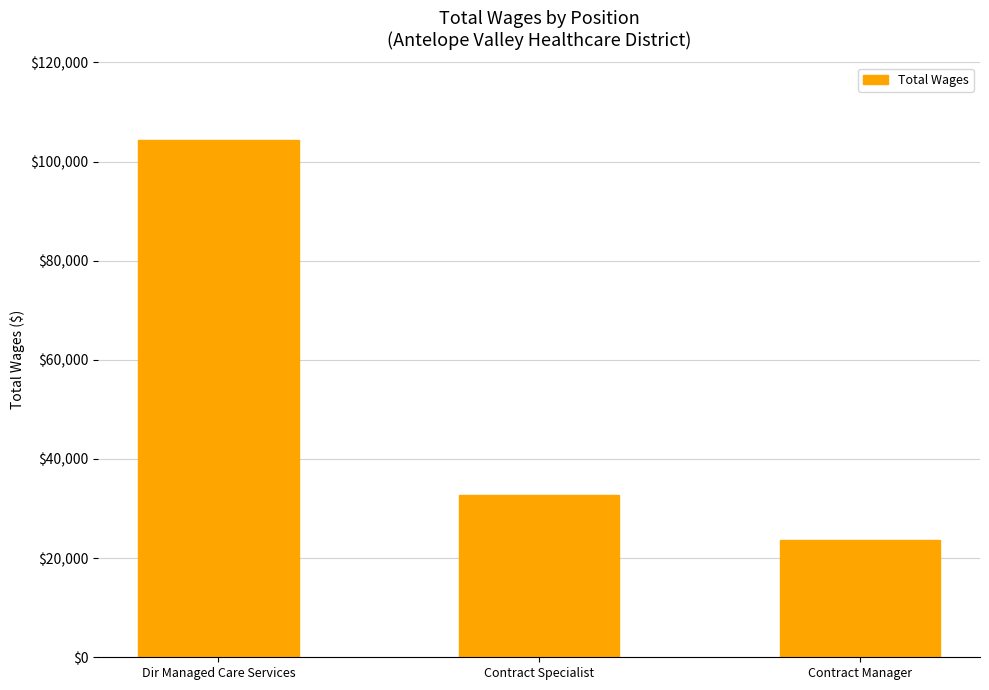

What is the minimum value shown in the chart?

23698